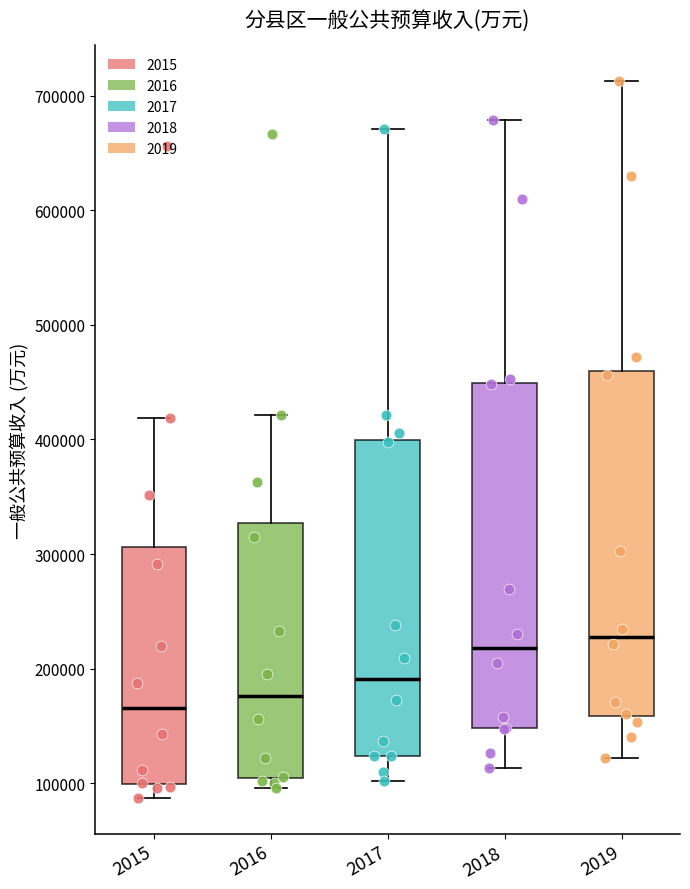

Reading left to right, transcribe this box plot: for each box, give where its median line is, the range the box spans, and where its two whiskers end, as read against the y-axis. The values are not printed on the chart, so give them approximately, as read against the axis.

2015: median 170000, box 100000 to 310000, whiskers 90000 to 420000
2016: median 180000, box 100000 to 330000, whiskers 100000 (just below the box's lower edge) to 420000
2017: median 190000, box 120000 to 400000, whiskers 100000 to 670000
2018: median 220000, box 150000 to 450000, whiskers 110000 to 680000
2019: median 230000, box 160000 to 460000, whiskers 120000 to 710000